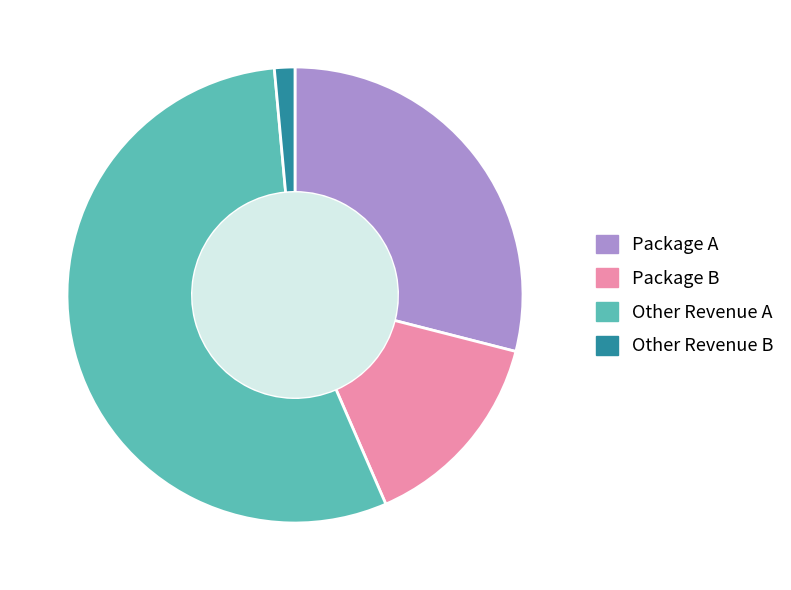

True or false: Other Revenue B accounts for 16% of the total.

False